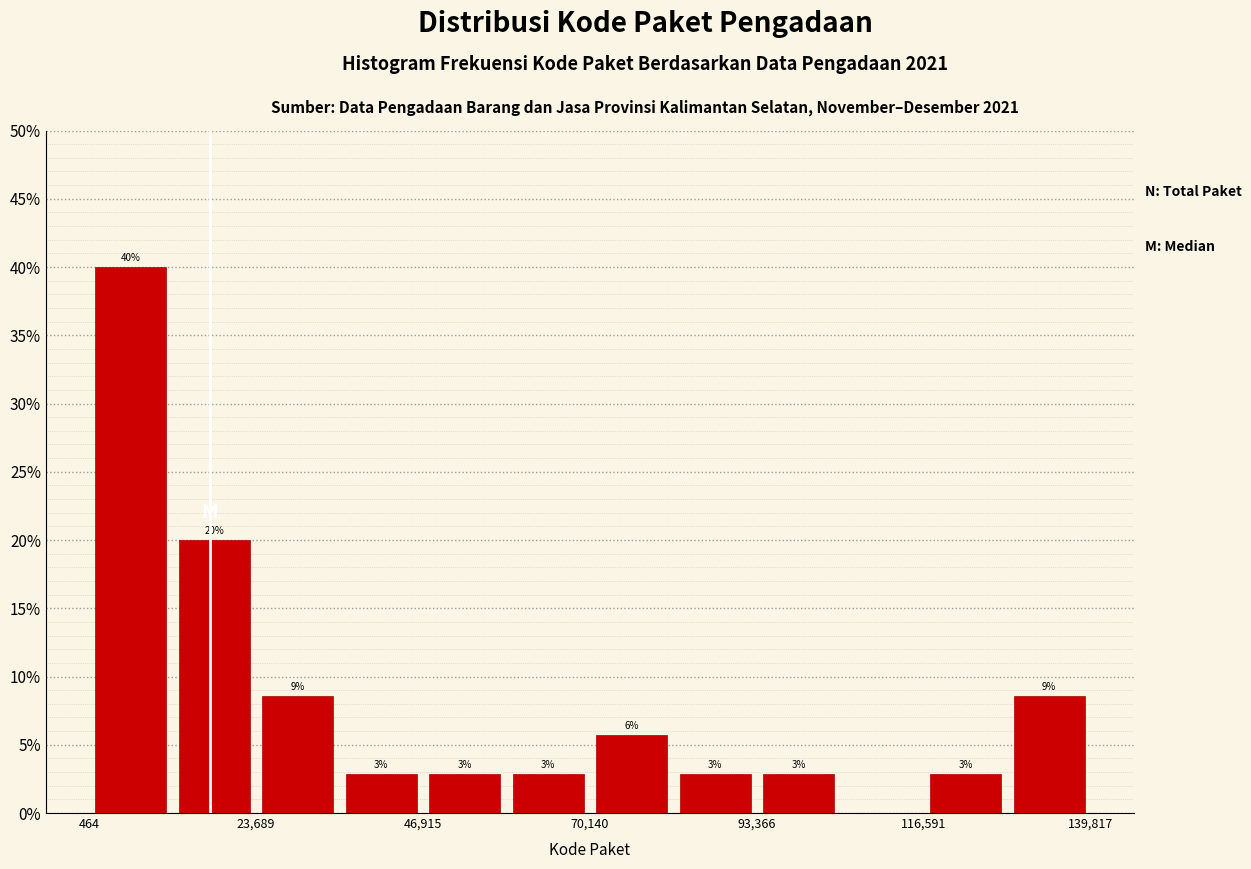

Around what value on the x-axis is the tallest bar? Give the approximate position of its centre, as read against the axis.

5000